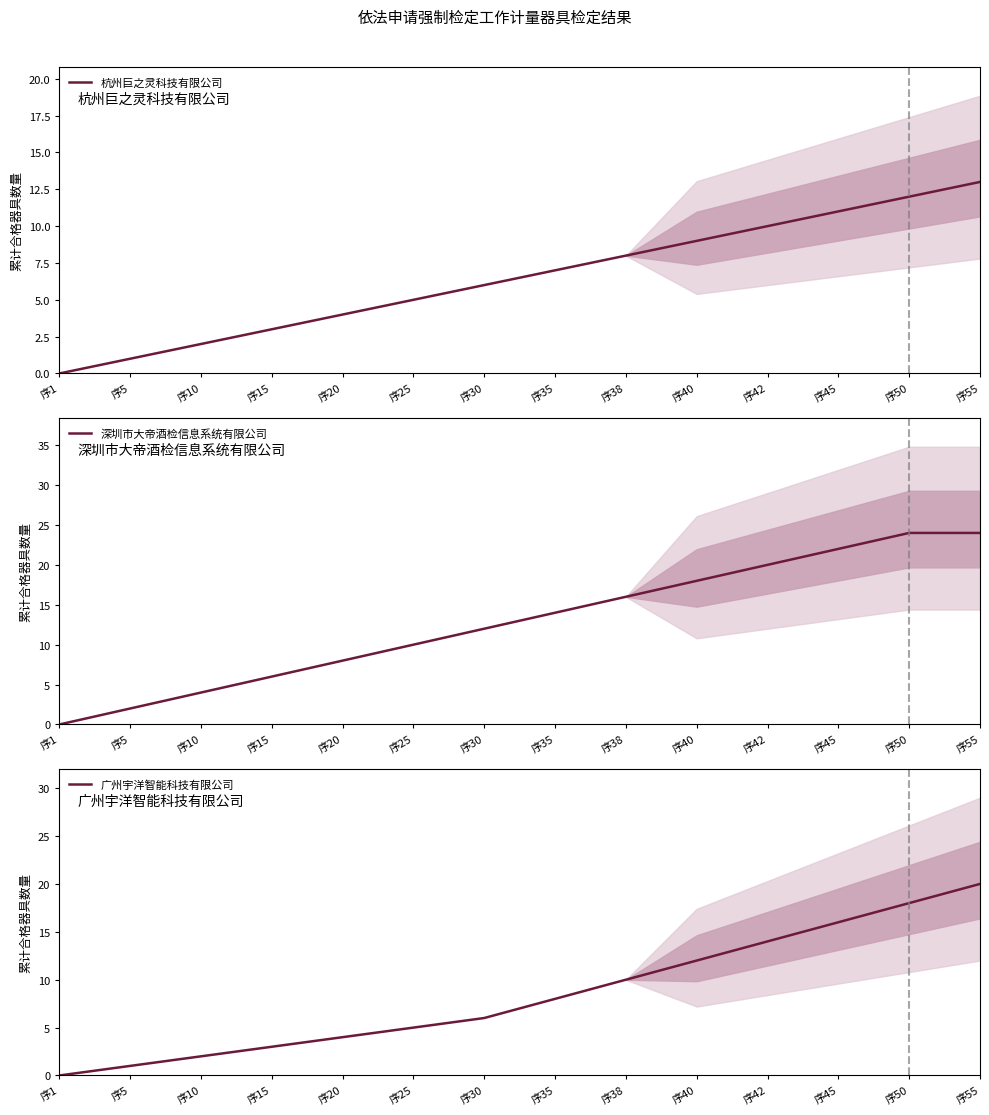

List the series in order of their peak value, highest first.

深圳市大帝酒检信息系统有限公司, 广州宇洋智能科技有限公司, 杭州巨之灵科技有限公司